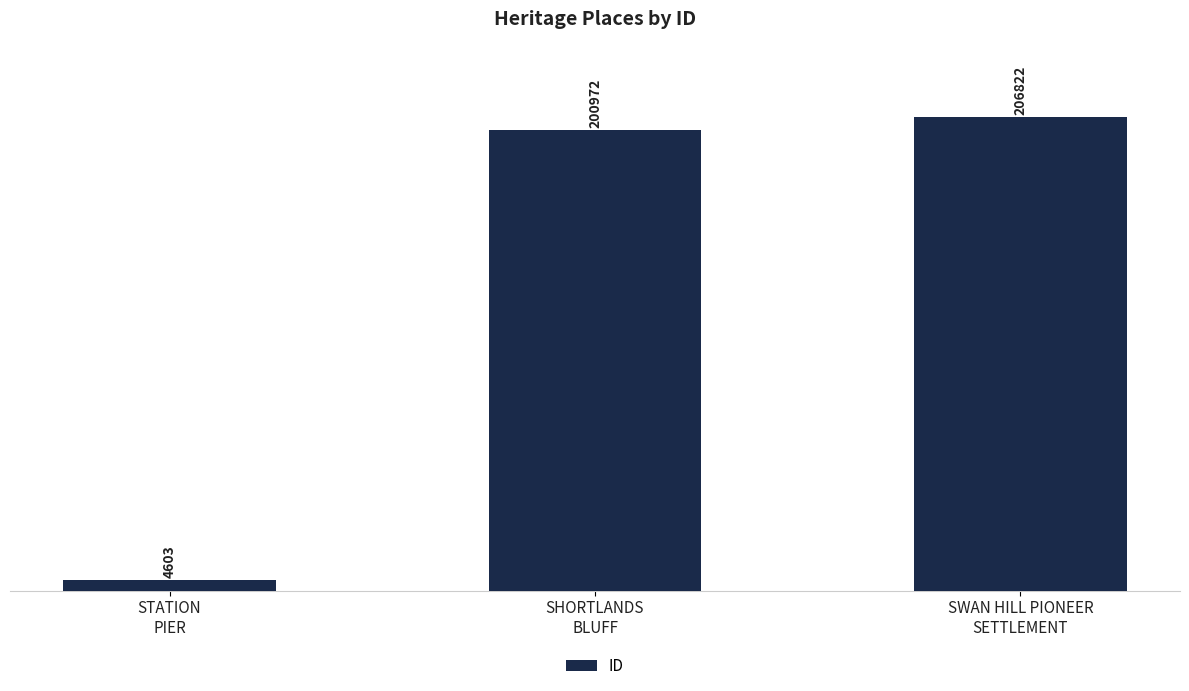

Read the value at SHORTLANDS
BLUFF, to the nearest 100.

201000